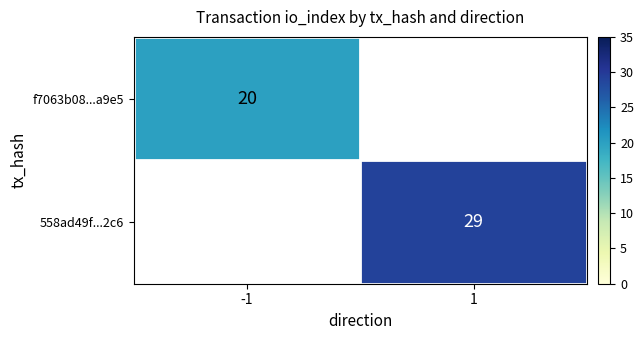

Which category has the lowest value across all series?

-1